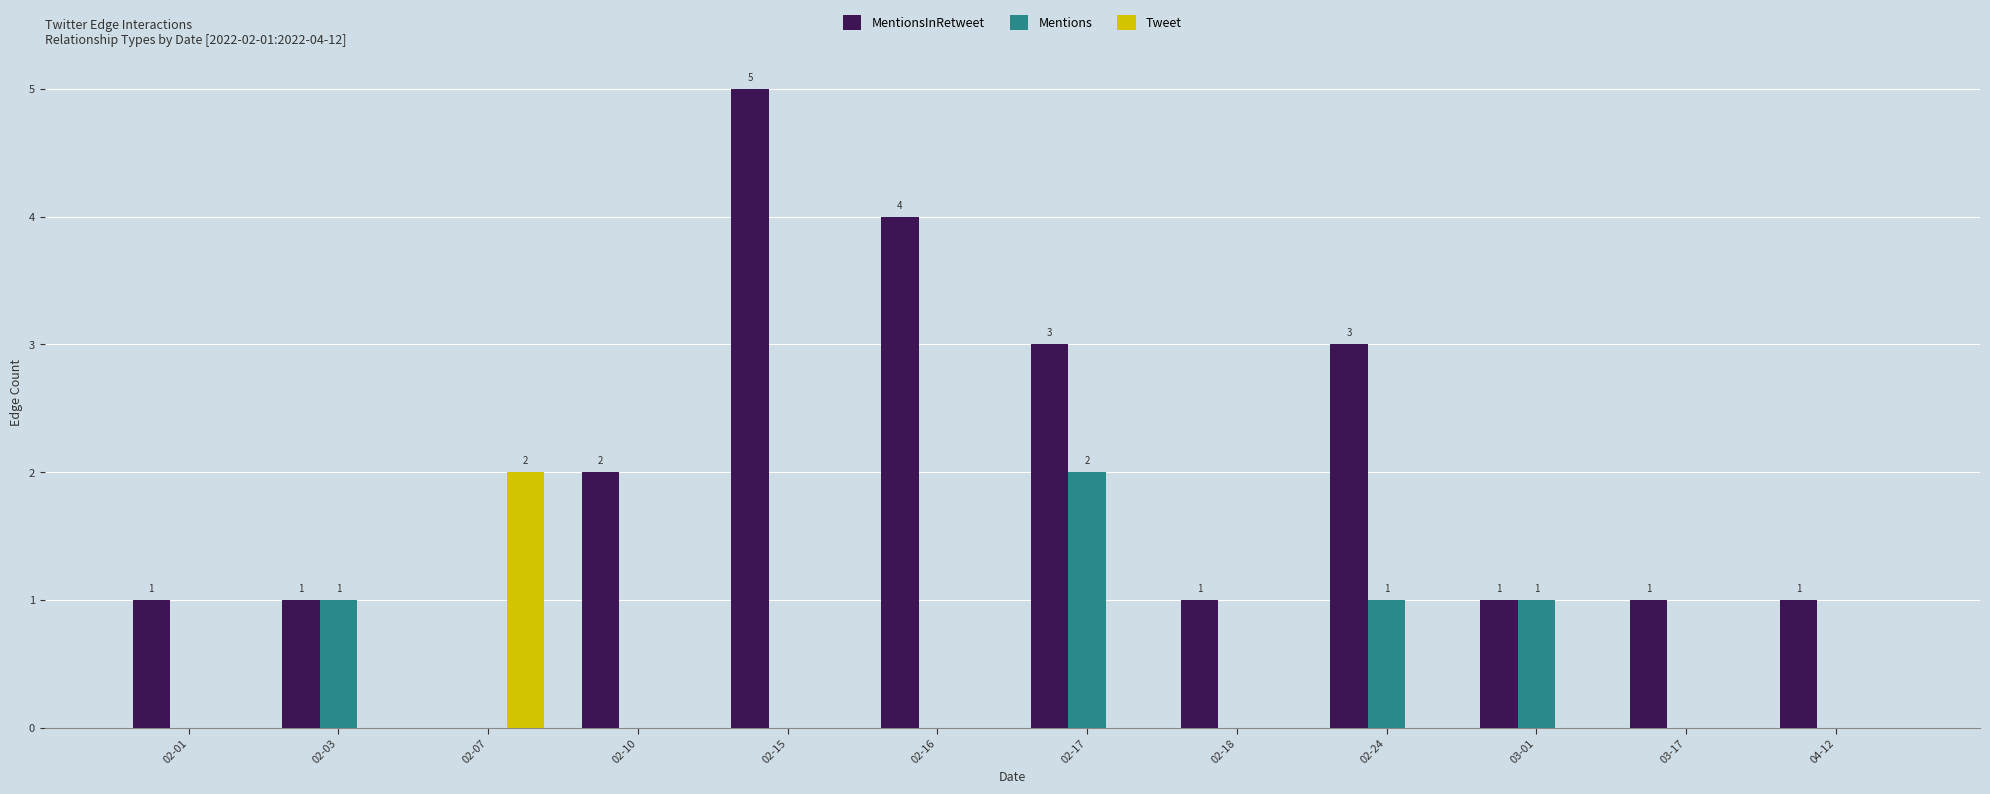

What is the sum of all MentionsInRetweet values?

23